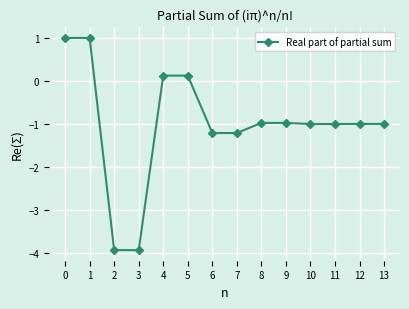

Reading right to left, transcribe all the data shown in this chart.

-1.0	-1.0	-1.0	-1.0	-1.0	-1.0	-1.2	-1.2	0.1	0.1	-3.9	-3.9	1.0	1.0